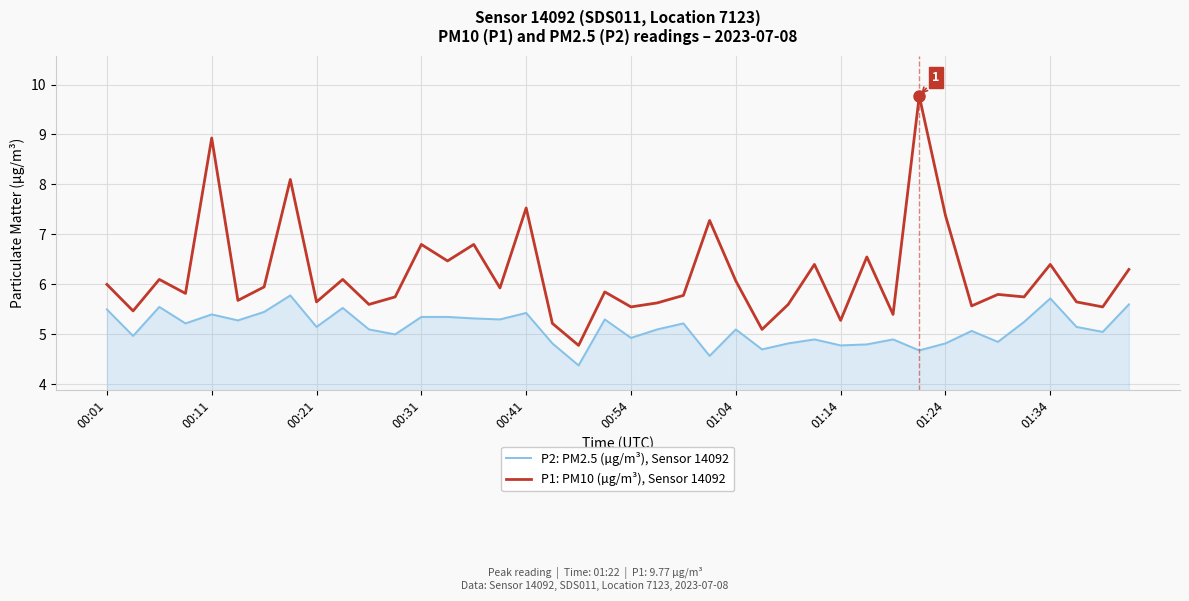

What is the minimum value for P1: PM10 (µg/m³), Sensor 14092?

4.8